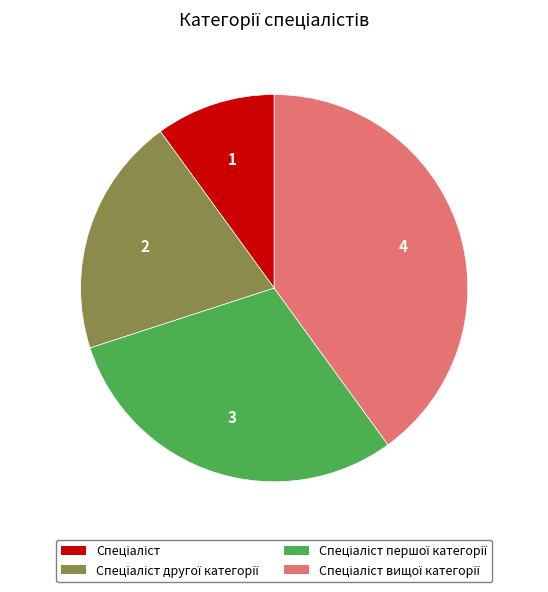

Is there a majority slice in this chart?

No